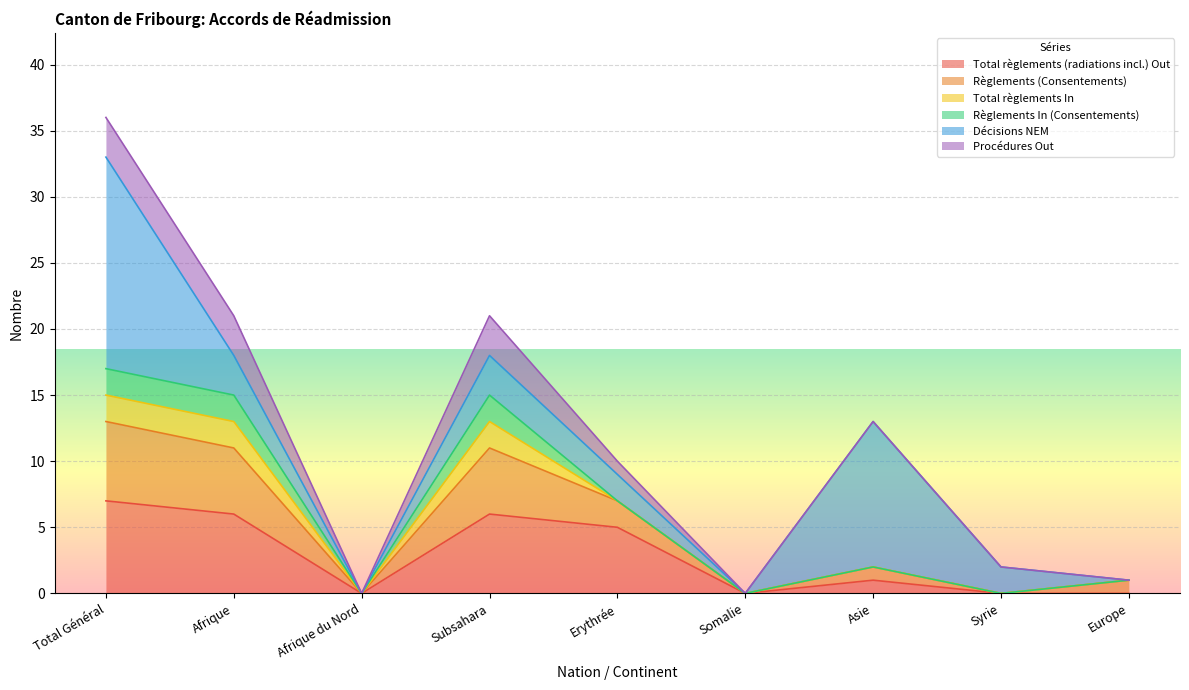

True or false: Règlements (Consentements) has a value of 2 at Europe.

False